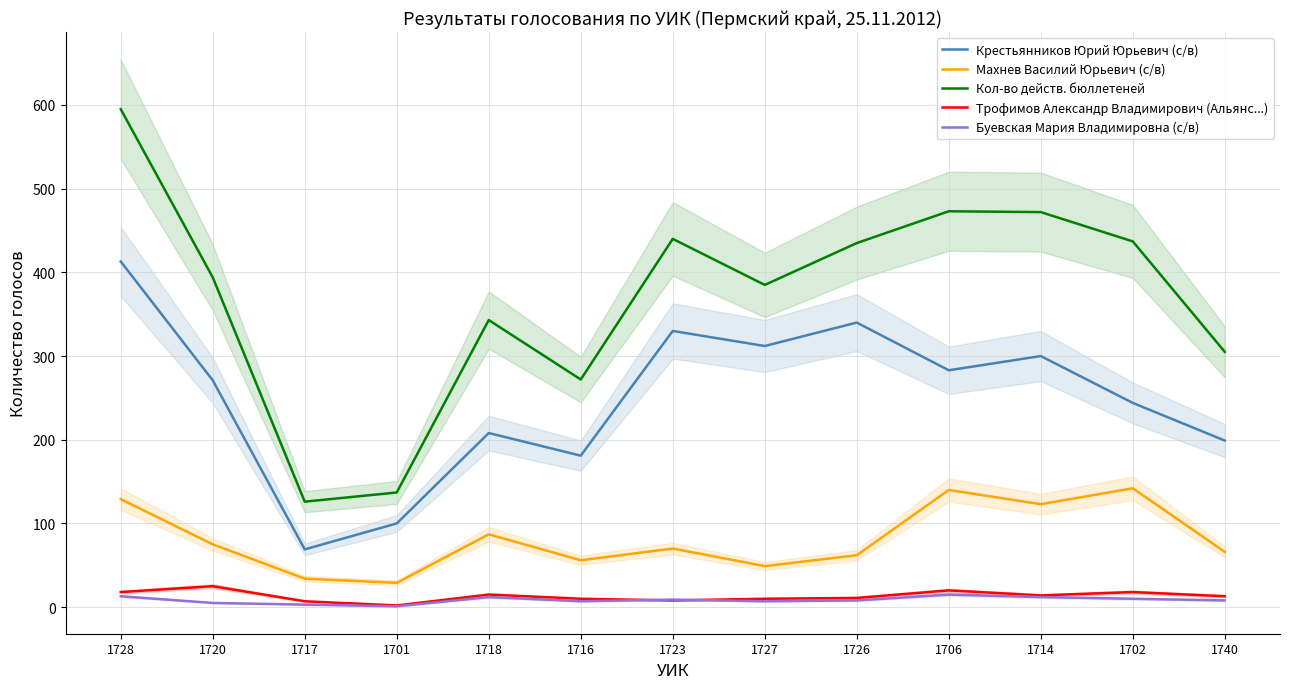

Is the value of Крестьянников Юрий Юрьевич (с/в) at 1706 greater than the value of Кол-во действ. бюллетеней at 1726?

No